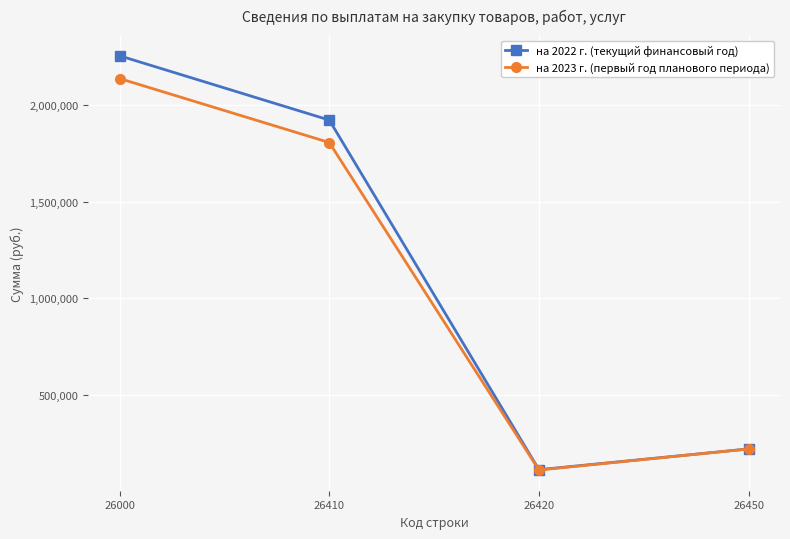

Does the chart have visible grid lines?

Yes